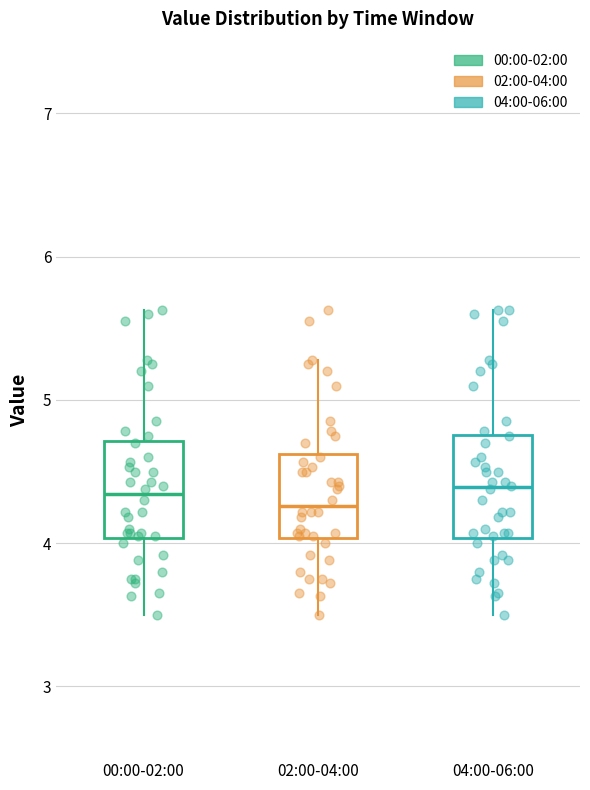

Reading left to right, read every box against the y-axis: the position of its median line, the range the box covers, and the ends of its whiskers. The values are not printed on the chart, so give them approximately, as read against the axis.

00:00-02:00: median 4.3, box 4.0 to 4.7, whiskers 3.5 to 5.6
02:00-04:00: median 4.3, box 4.0 to 4.6, whiskers 3.5 to 5.3
04:00-06:00: median 4.4, box 4.0 to 4.8, whiskers 3.5 to 5.6